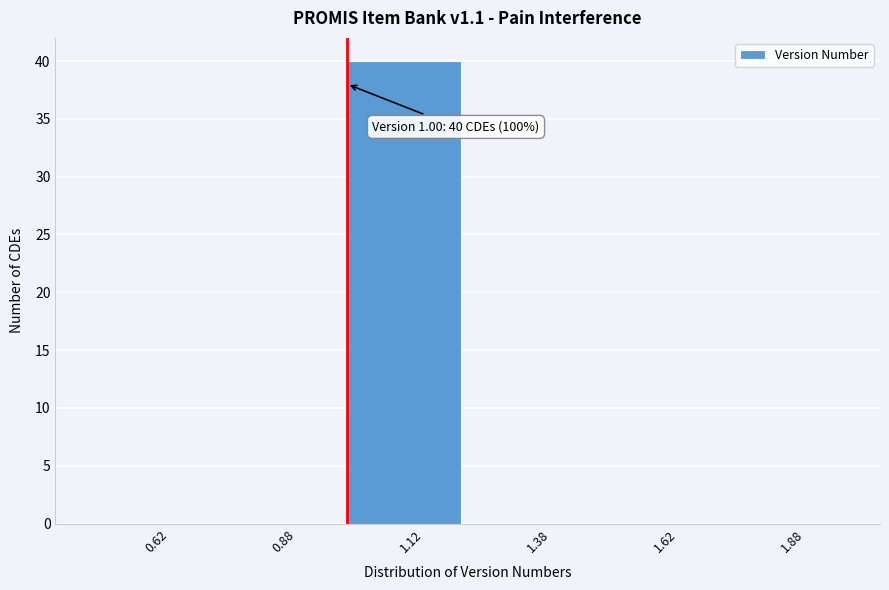

Which range on the x-axis has the tallest bar?

1.00 to 1.25